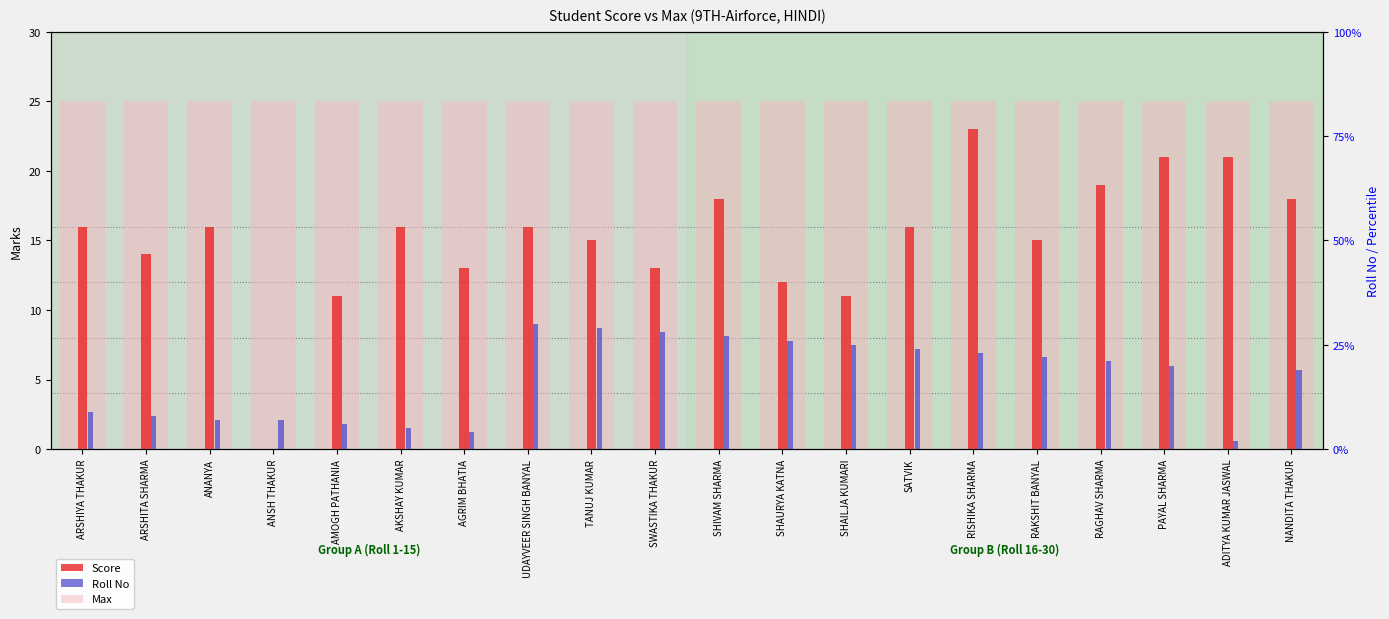

Reading left to right, extract all data points from this chart.

Max: ARSHIYA THAKUR=25	ARSHITA SHARMA=25	ANANYA=25	ANSH THAKUR=25	AMOGH PATHANIA=25	AKSHAY KUMAR=25	AGRIM BHATIA=25	UDAYVEER SINGH BANYAL=25	TANUJ KUMAR=25	SWASTIKA THAKUR=25	SHIVAM SHARMA=25	SHAURYA KATNA=25	SHAILJA KUMARI=25	SATVIK=25	RISHIKA SHARMA=25	RAKSHIT BANYAL=25	RAGHAV SHARMA=25	PAYAL SHARMA=25	ADITYA KUMAR JASWAL=25	NANDITA THAKUR=25
Score: ARSHIYA THAKUR=16	ARSHITA SHARMA=14	ANANYA=16	ANSH THAKUR=0	AMOGH PATHANIA=11	AKSHAY KUMAR=16	AGRIM BHATIA=13	UDAYVEER SINGH BANYAL=16	TANUJ KUMAR=15	SWASTIKA THAKUR=13	SHIVAM SHARMA=18	SHAURYA KATNA=12	SHAILJA KUMARI=11	SATVIK=16	RISHIKA SHARMA=23	RAKSHIT BANYAL=15	RAGHAV SHARMA=19	PAYAL SHARMA=21	ADITYA KUMAR JASWAL=21	NANDITA THAKUR=18
Roll No: ARSHIYA THAKUR=9	ARSHITA SHARMA=8	ANANYA=7	ANSH THAKUR=7	AMOGH PATHANIA=6	AKSHAY KUMAR=5	AGRIM BHATIA=4	UDAYVEER SINGH BANYAL=30	TANUJ KUMAR=29	SWASTIKA THAKUR=28	SHIVAM SHARMA=27	SHAURYA KATNA=26	SHAILJA KUMARI=25	SATVIK=24	RISHIKA SHARMA=23	RAKSHIT BANYAL=22	RAGHAV SHARMA=21	PAYAL SHARMA=20	ADITYA KUMAR JASWAL=2	NANDITA THAKUR=19